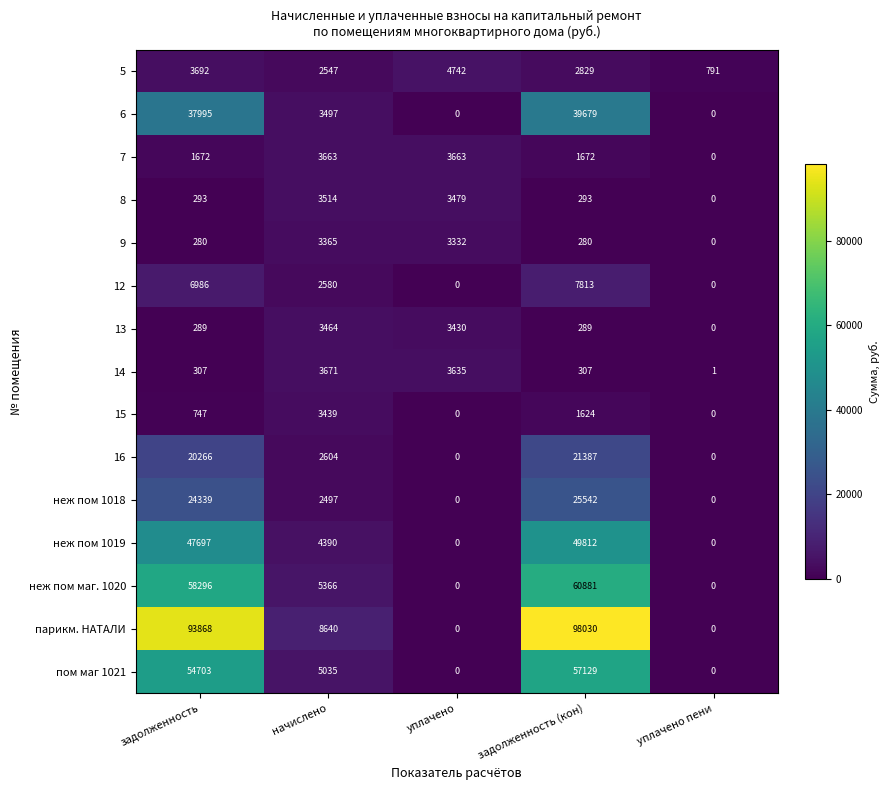

How many categories are shown in the chart?

5